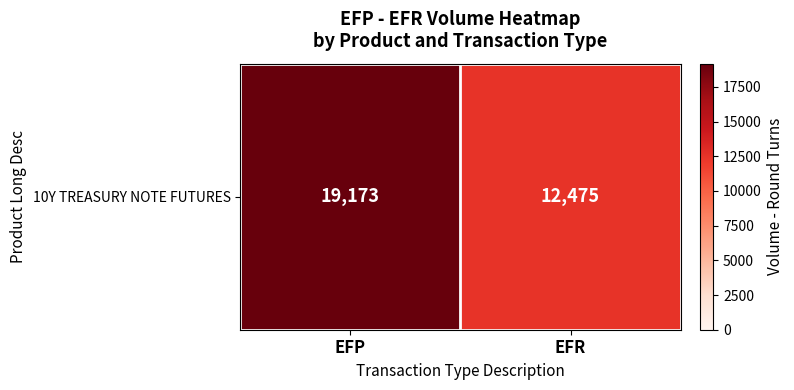

What is the ratio of the value at EFP to the value at EFR?

1.5